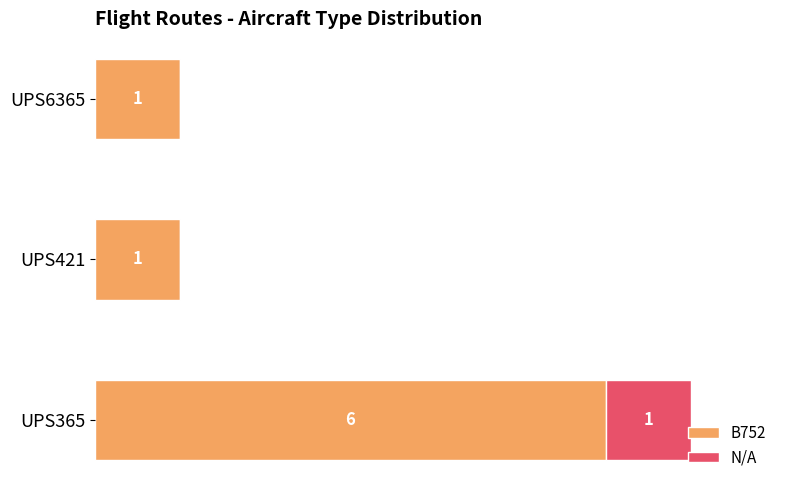

At which category is the sum across all series the highest?

UPS365